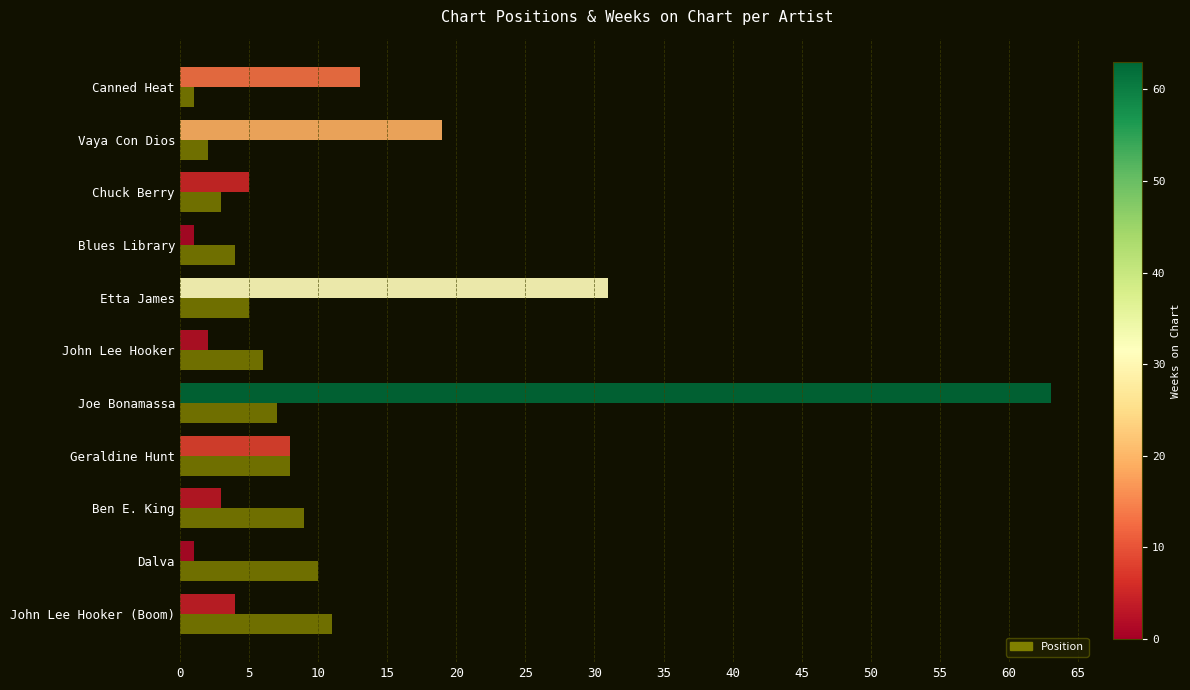

What is the minimum value shown in the chart?

1